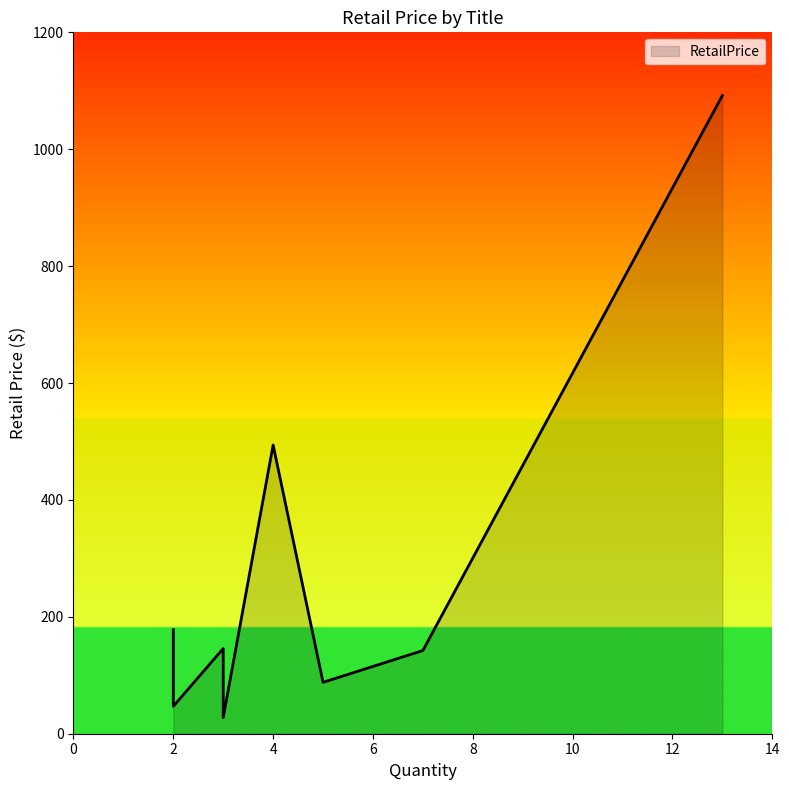

What is the label of the 1st point from the right?

BLACK & DECKER